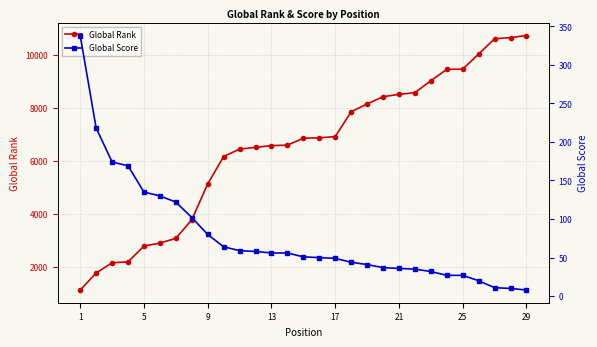

Which series has the largest total across all categories?

Global Rank